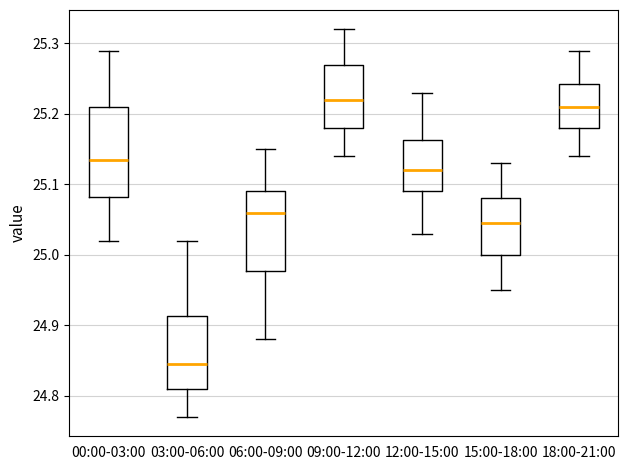

Which box is the tallest, from its lower edge to its upper edge?

00:00-03:00